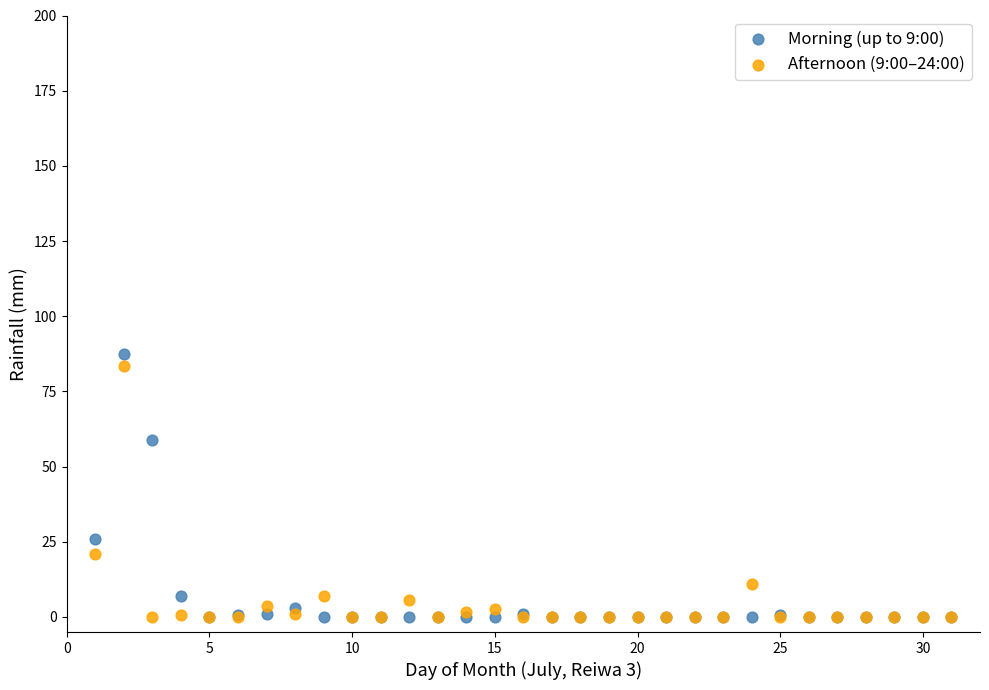

Which series reaches the maximum Y coordinate?

Morning (up to 9:00)